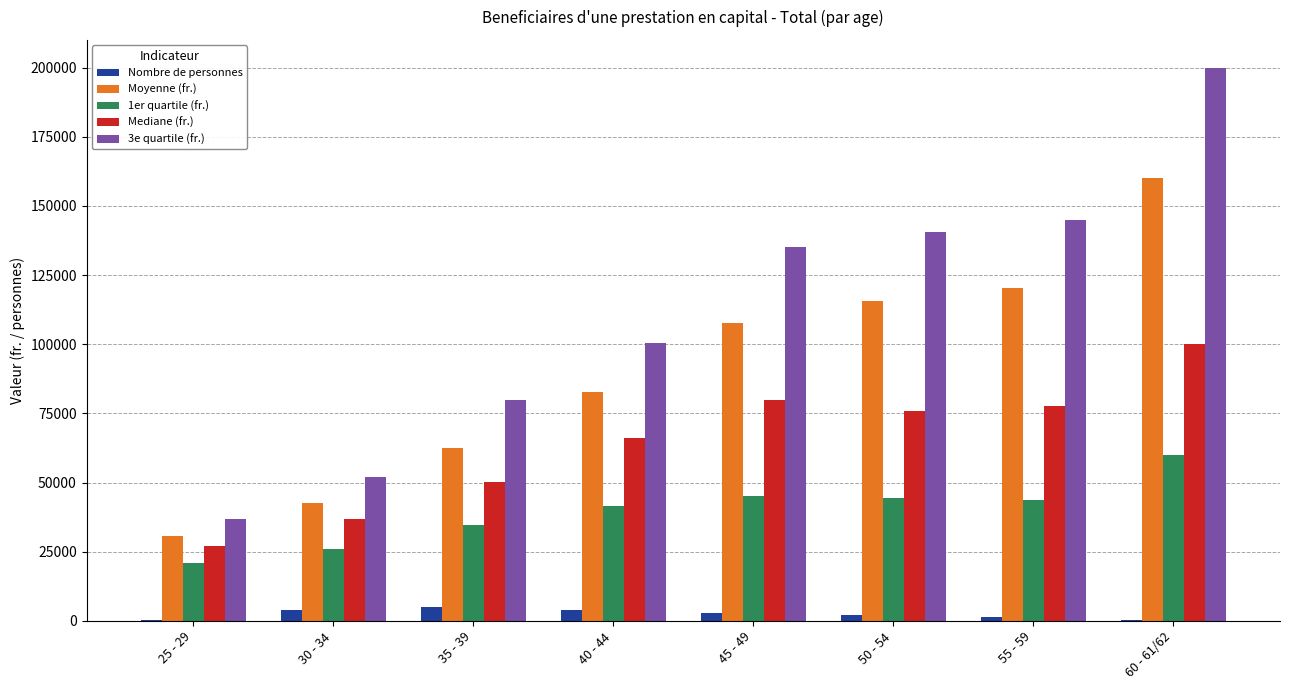

True or false: Moyenne (fr.) has a value of 120459.3 at 55 - 59.

True